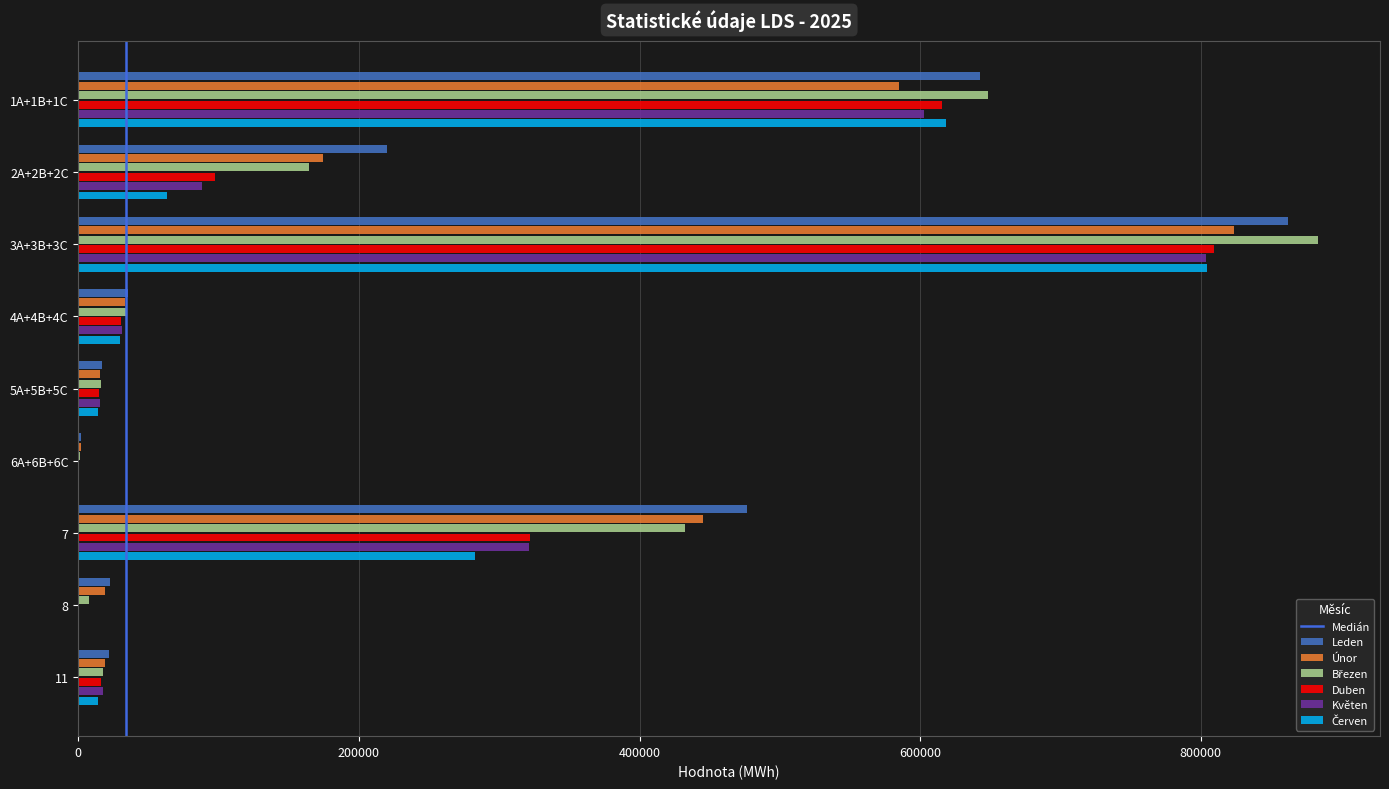

At which category is the sum across all series the highest?

3A+3B+3C